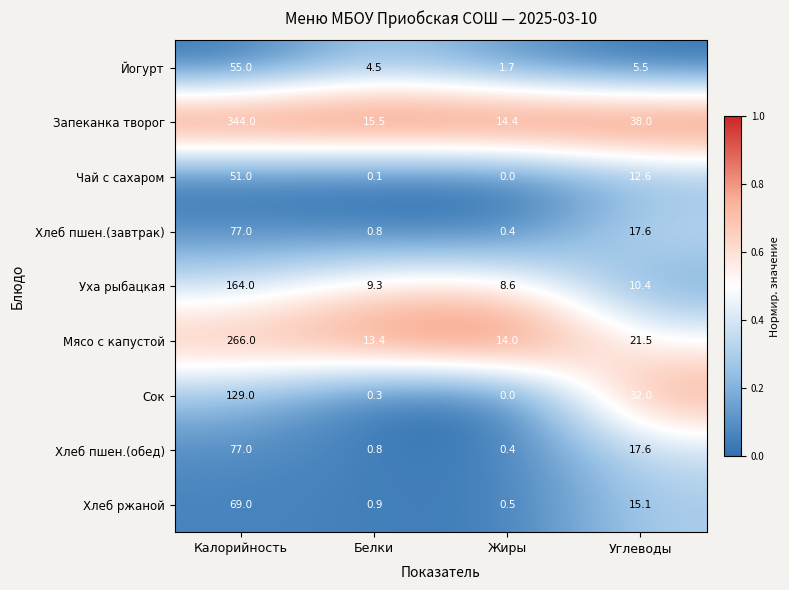

At which label does Запеканка творог first exceed 38?

Калорийность